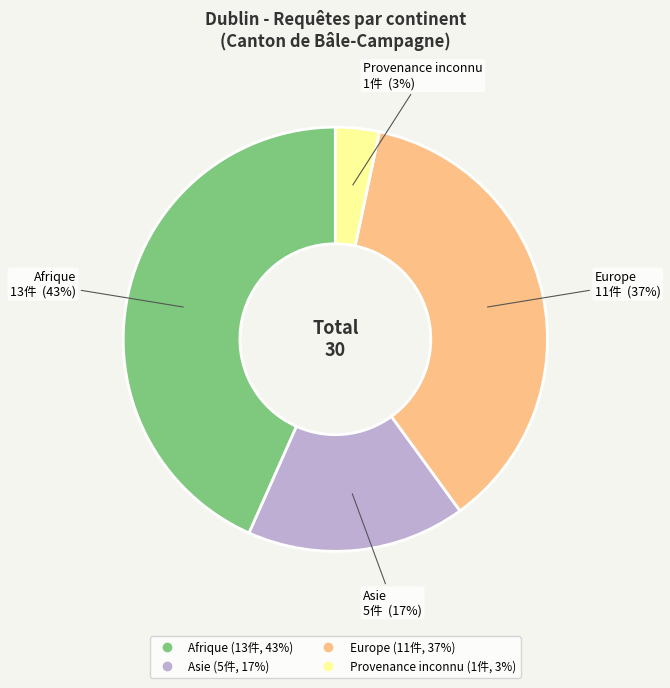

Which slice is the smallest?

Provenance inconnu